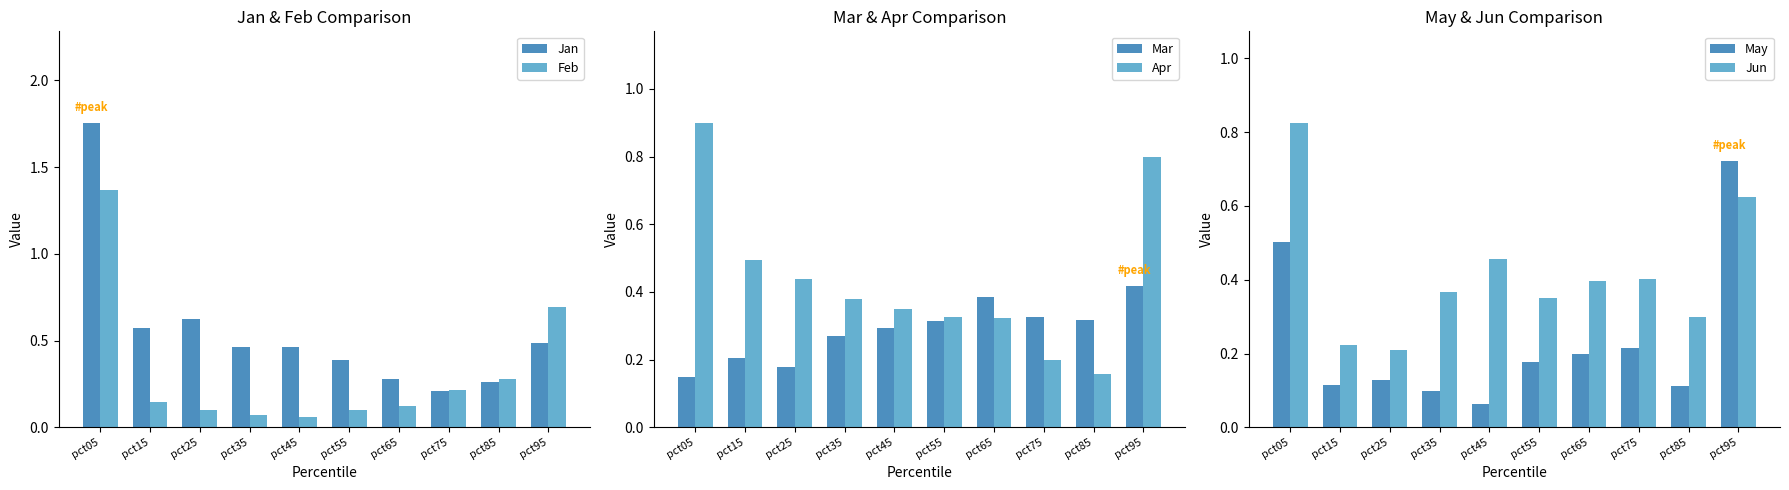

At which category does the chart reach its peak across all series?

pct05